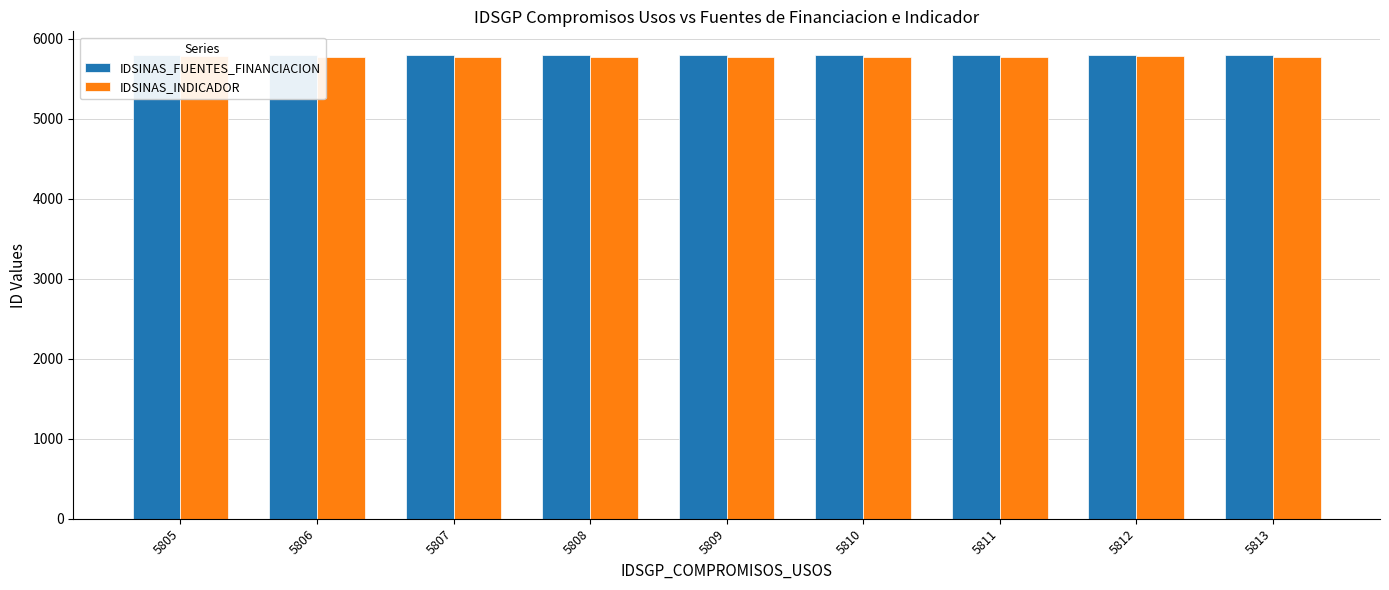

What is the sum of the IDSINAS_INDICADOR values at 5813 and 5808?

11545